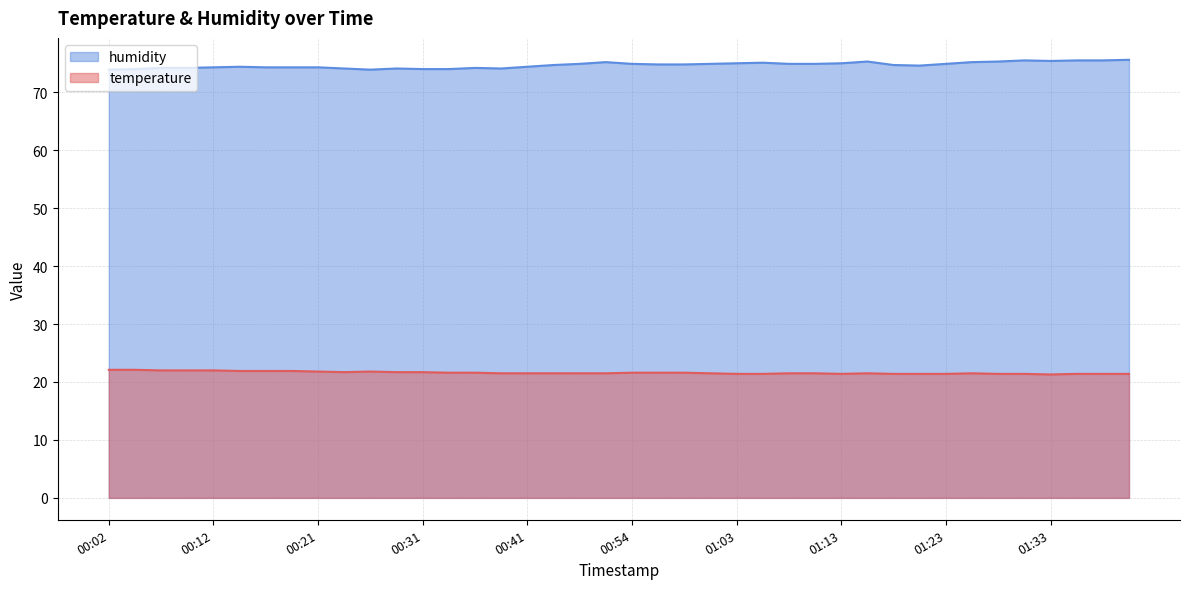

How many categories are shown in the chart?

40